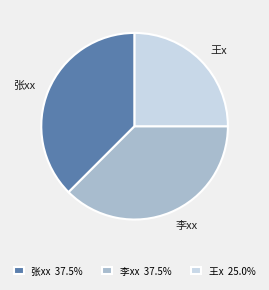

Combined, do 张xx and 王x account for over 50%?

Yes